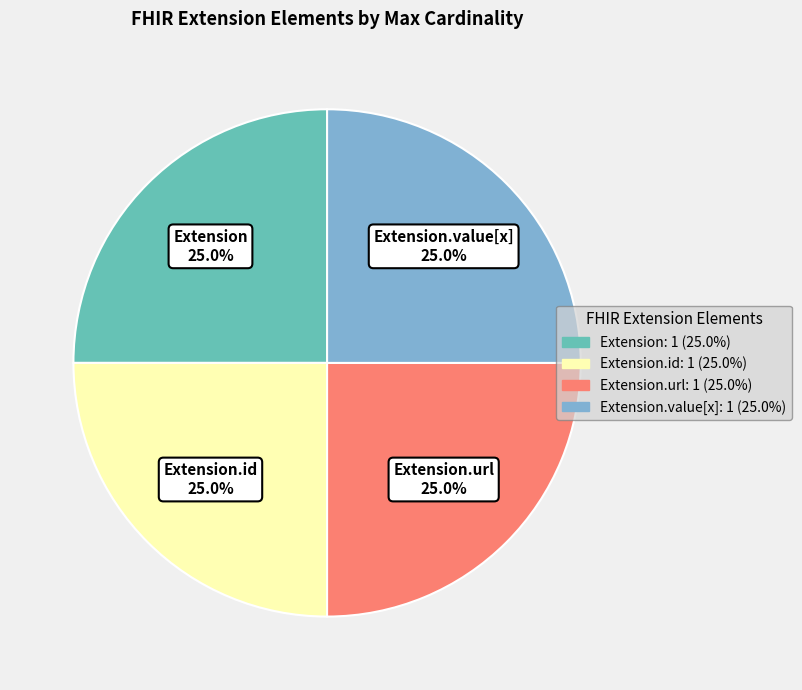

Is there any slice that represents more than half of the pie?

No